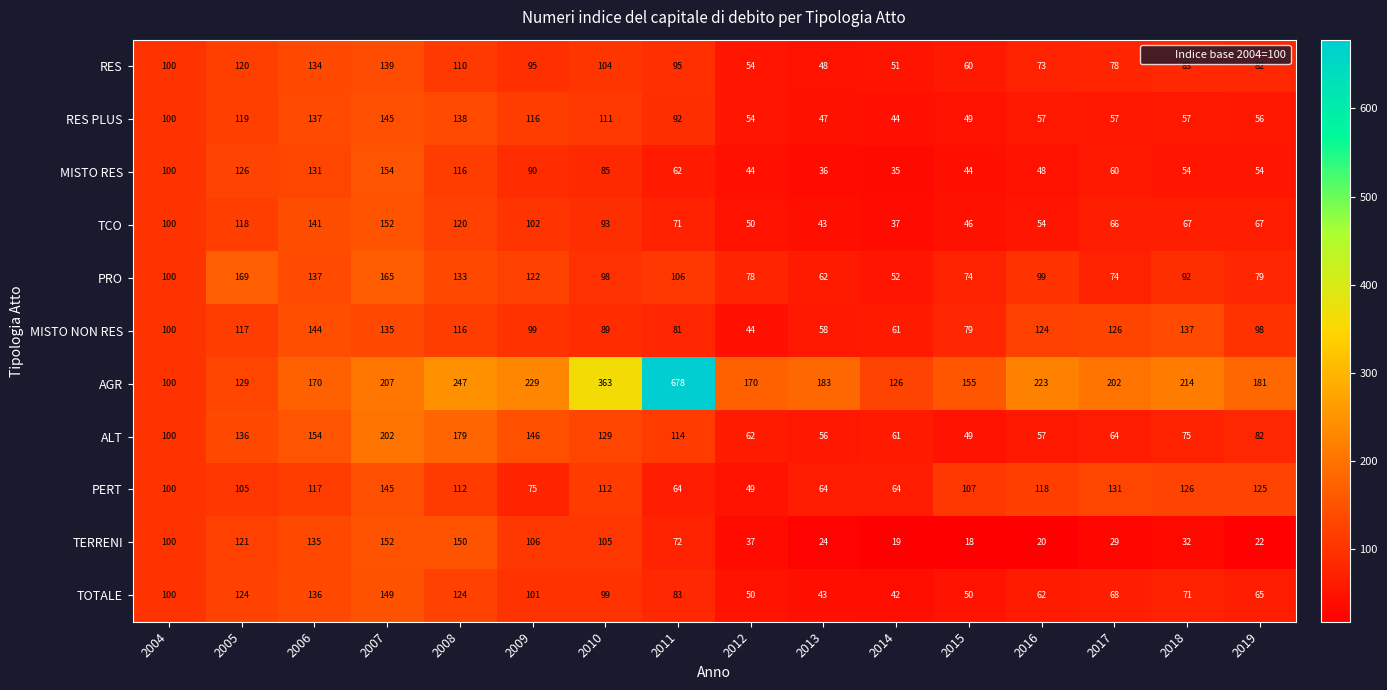

The value of AGR at 2016 is 129. True or false?

False